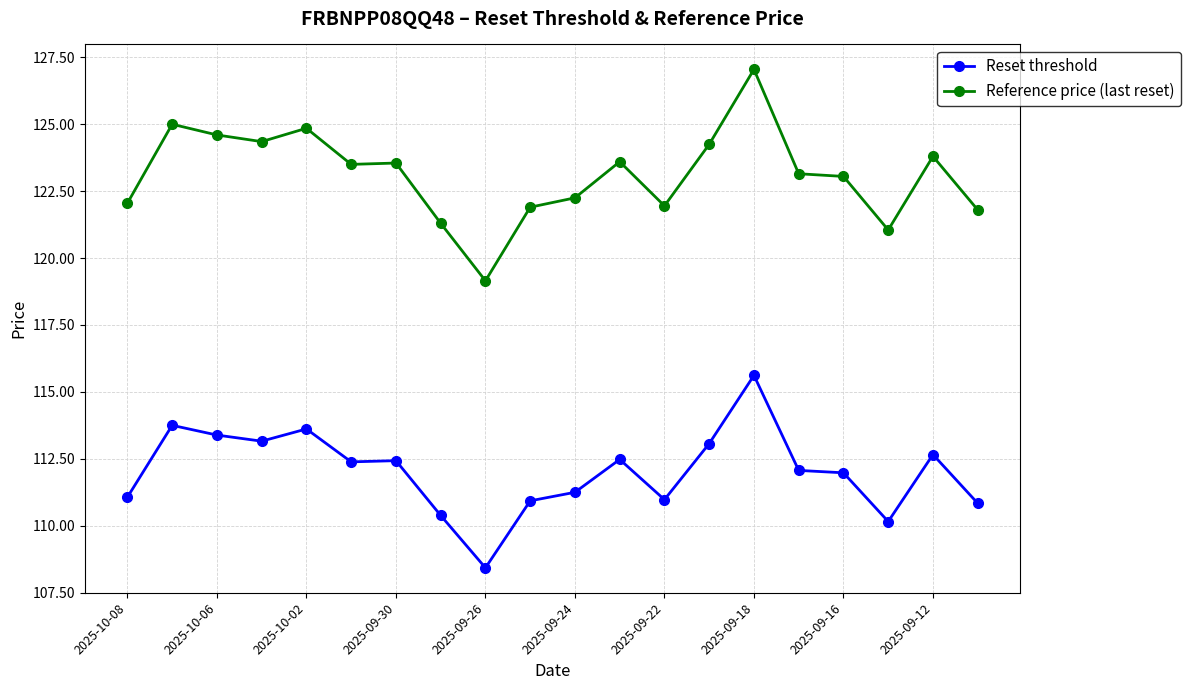

What are all the series names shown in the legend?

Reset threshold, Reference price (last reset)